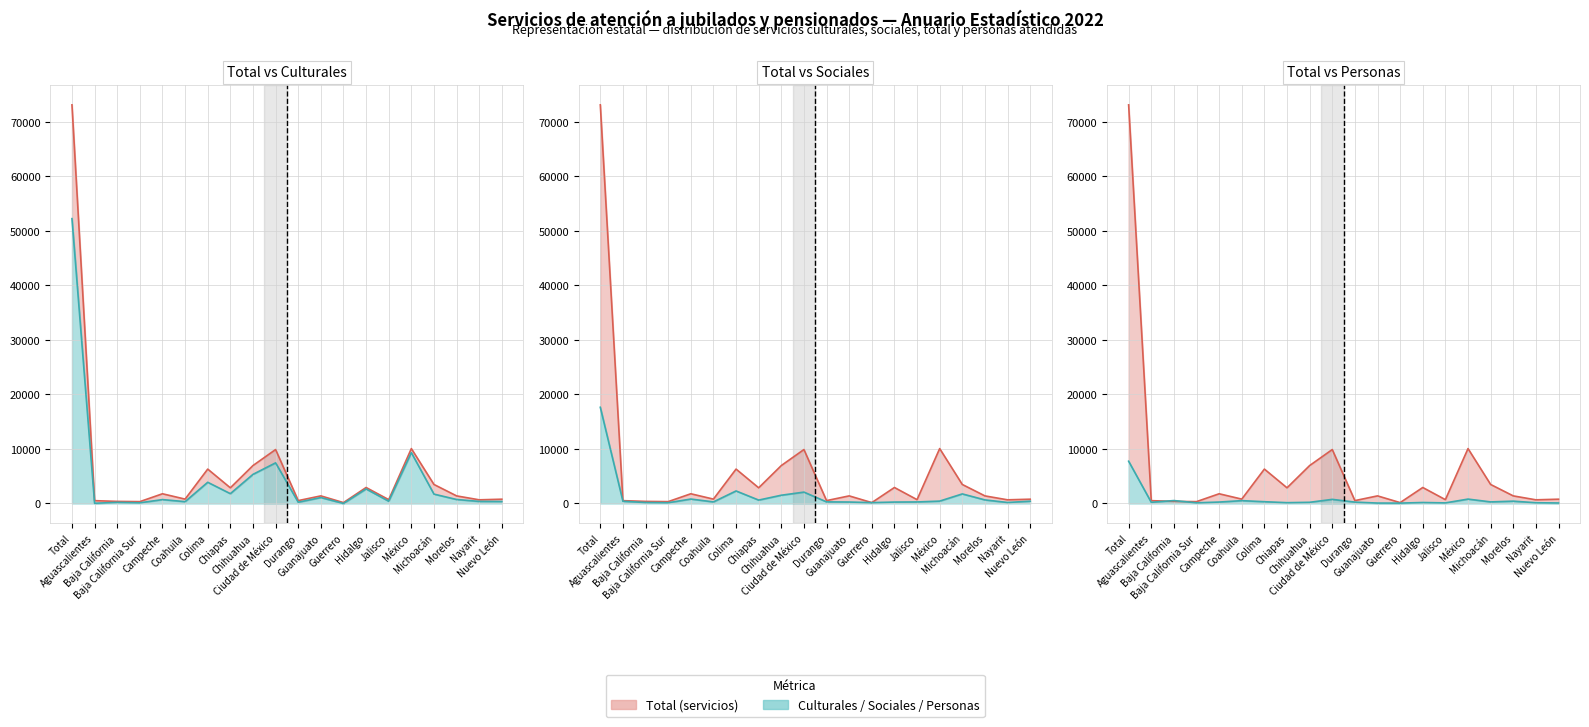

What is the lowest value of the Culturales series?

2